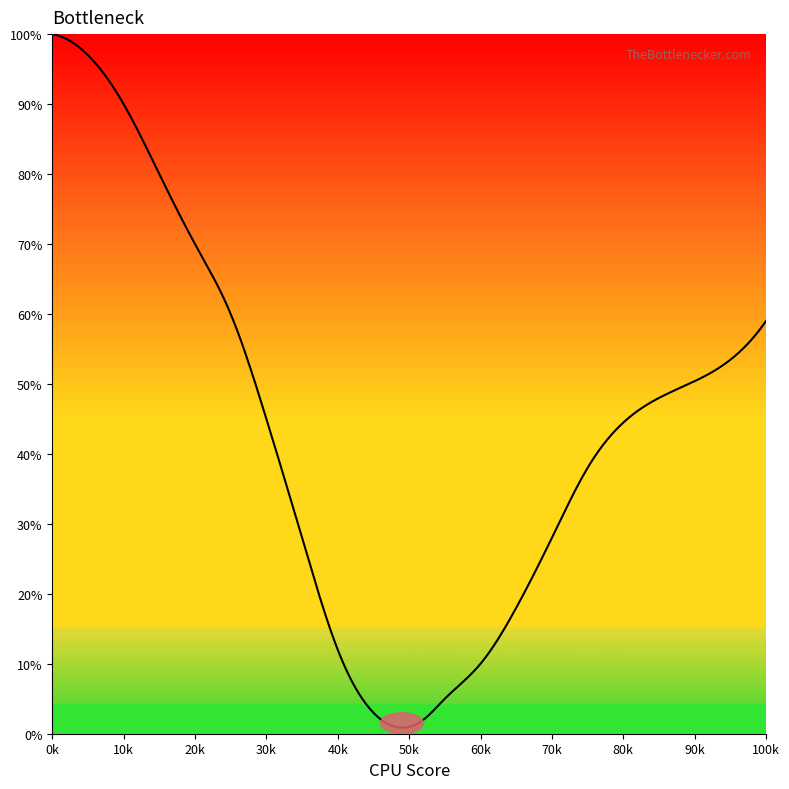

Is this an area chart (filled region under the line)?

Yes